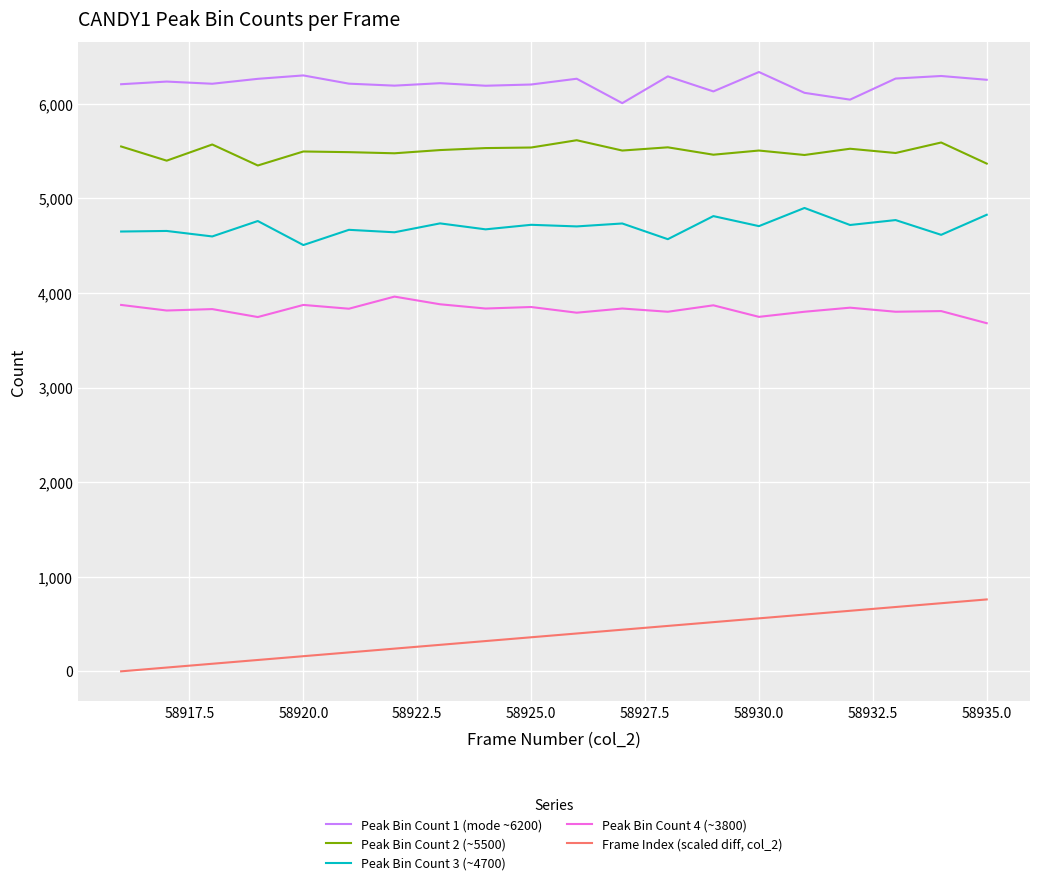

Is this an area chart (filled region under the line)?

No